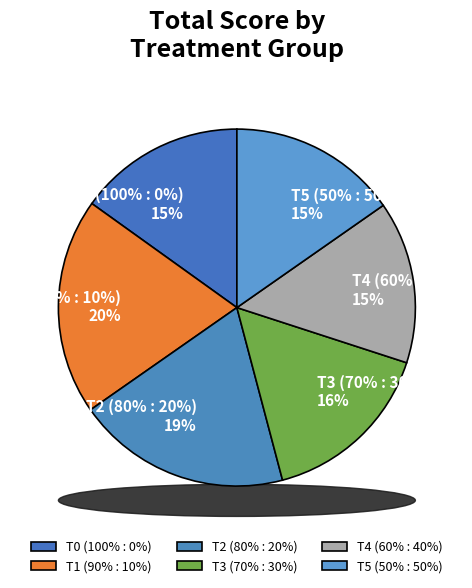

To the nearest percent, what portion does T3 (70% : 30%) represent?

16%